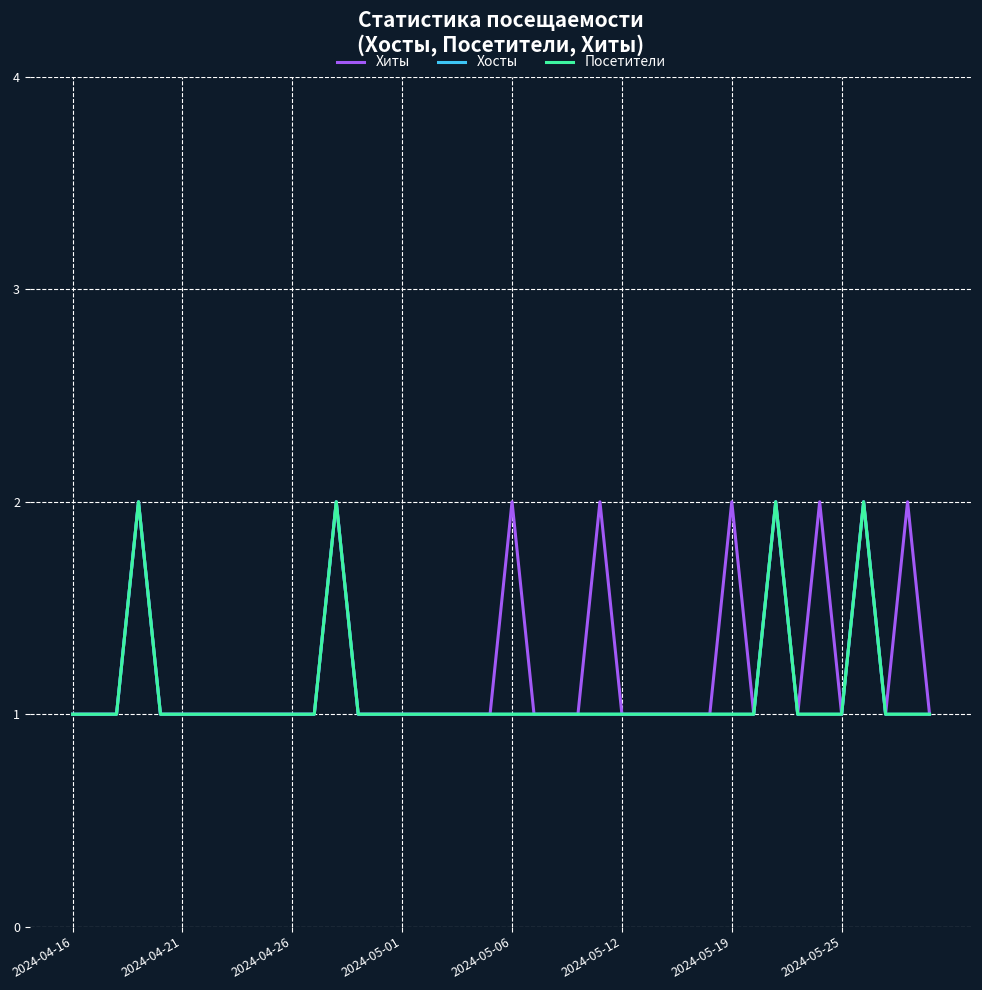

What is the value of the Хосты point at the 12th from the left?

1